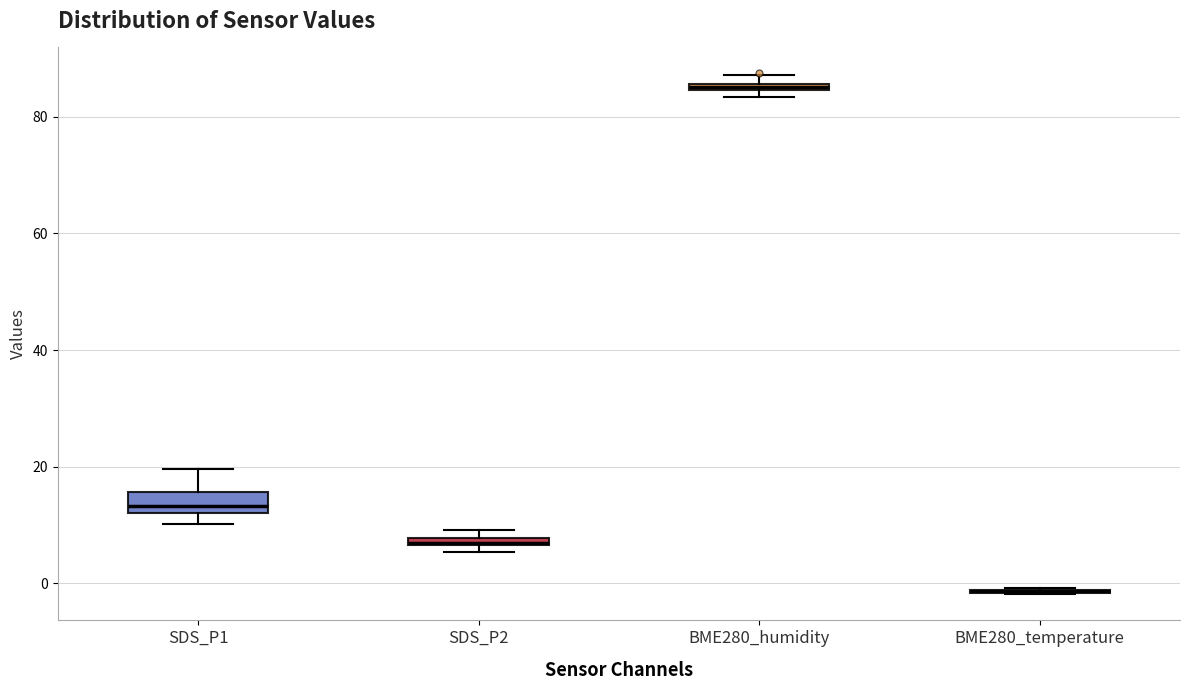

Where does the median line of the box for SDS_P1 sit on the y-axis? The values are not printed on the chart, so give them approximately, as read against the axis.

14